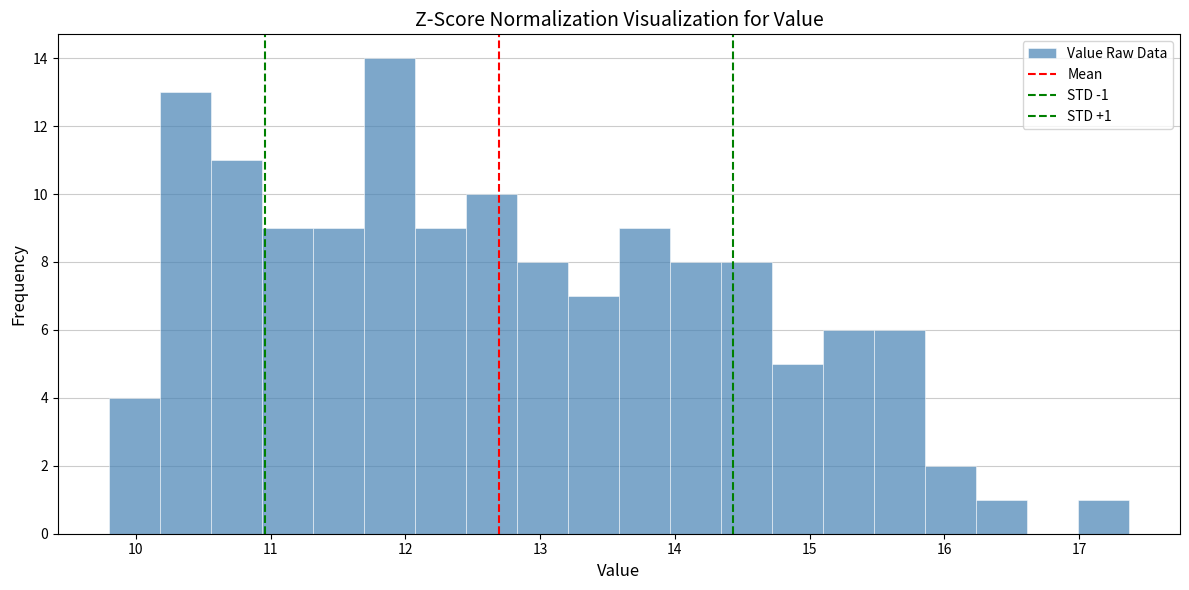

Around what value on the x-axis is the tallest bar? Give the approximate position of its centre, as read against the axis.

11.9